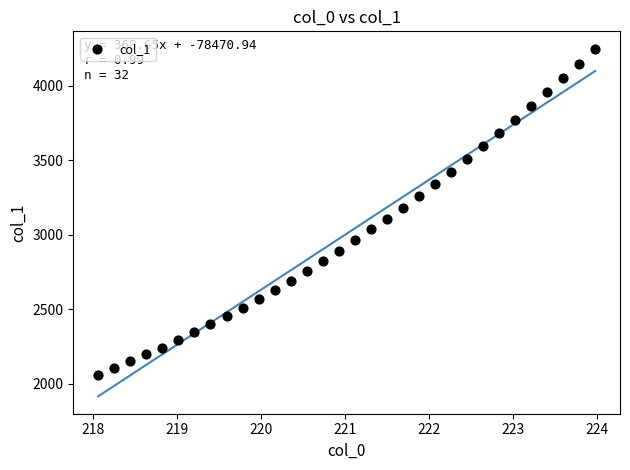

What is the range of X values (max minus min)?

5.9